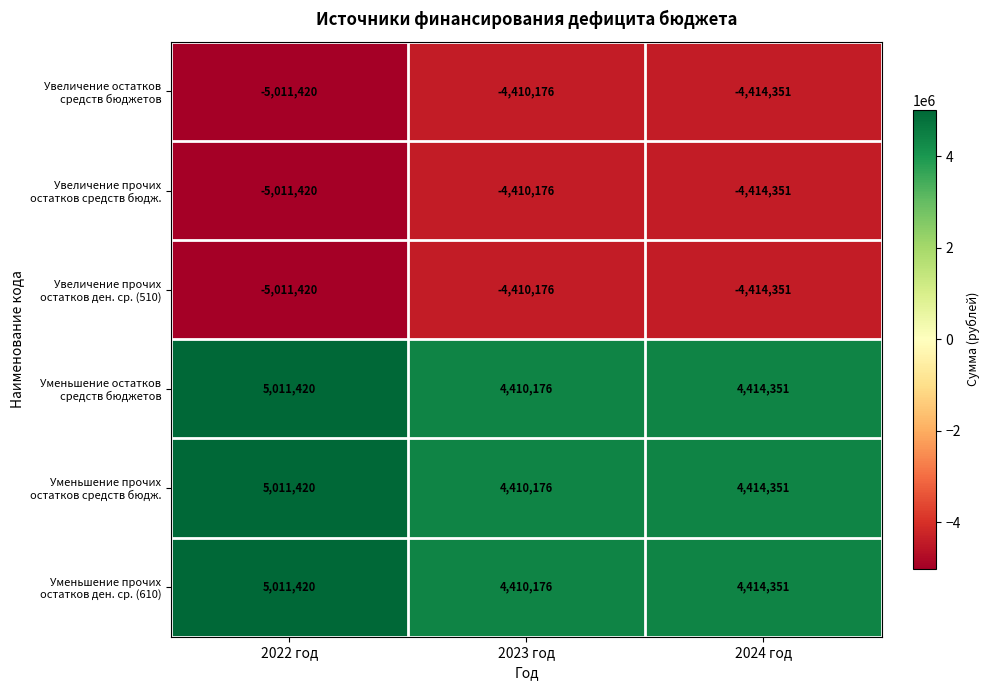

What is the difference between the highest and lowest values at 2024 год?

8828702